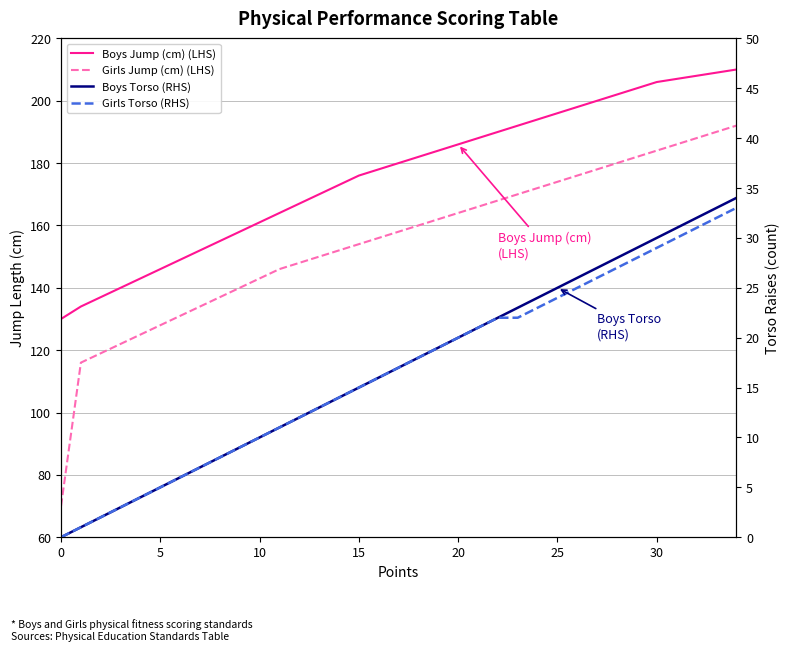

At how many categories does at least one series exceed 11?

35